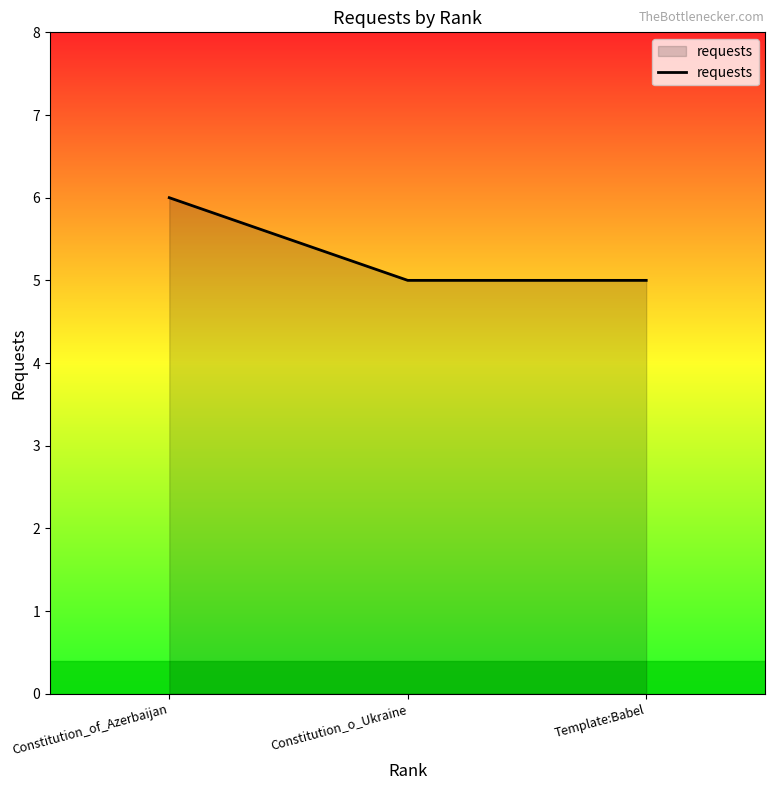

True or false: the data shows 2 at Constitution_of_Azerbaijan.

False